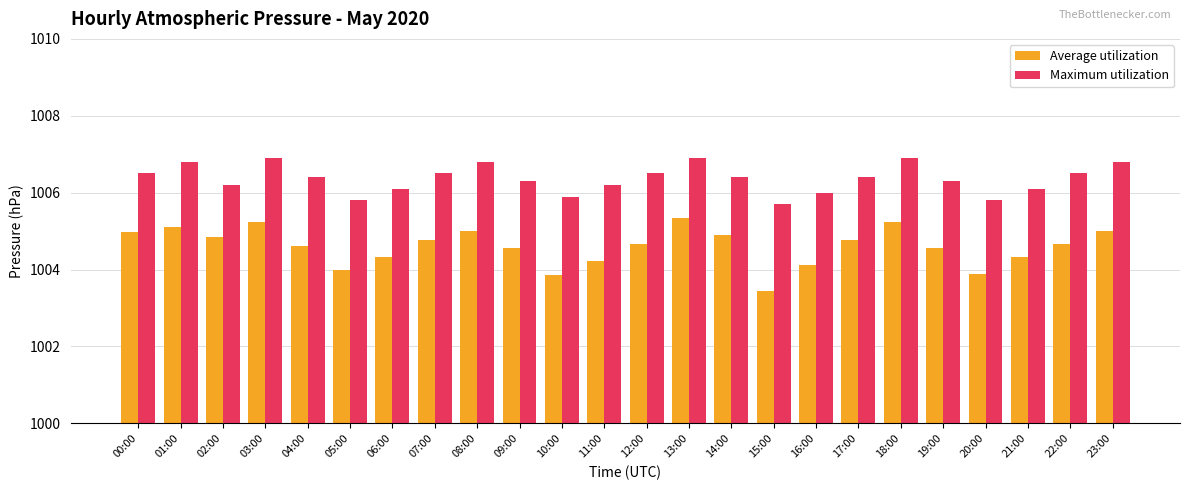

How many distinct data groups are displayed?

2